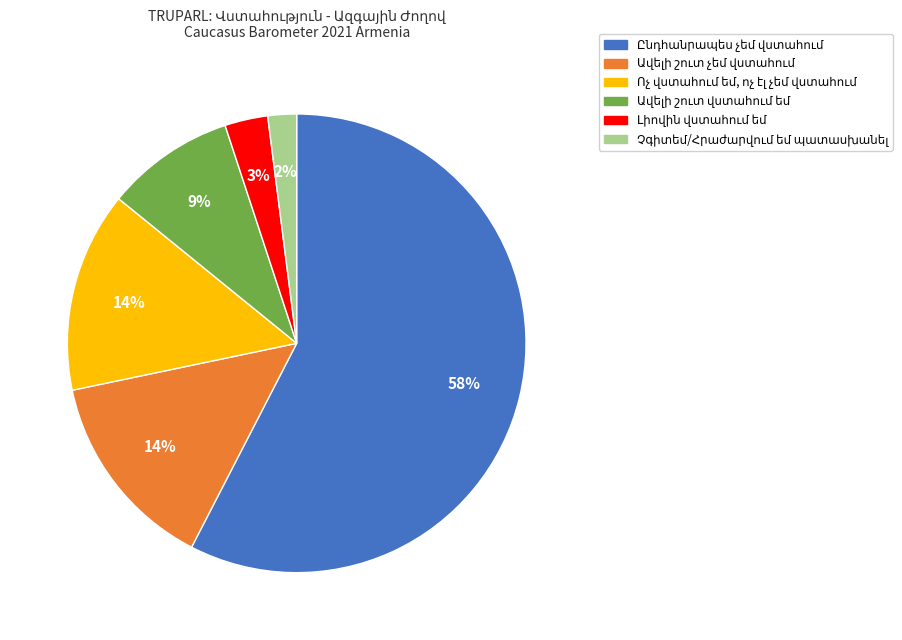

Is there a majority slice in this chart?

Yes